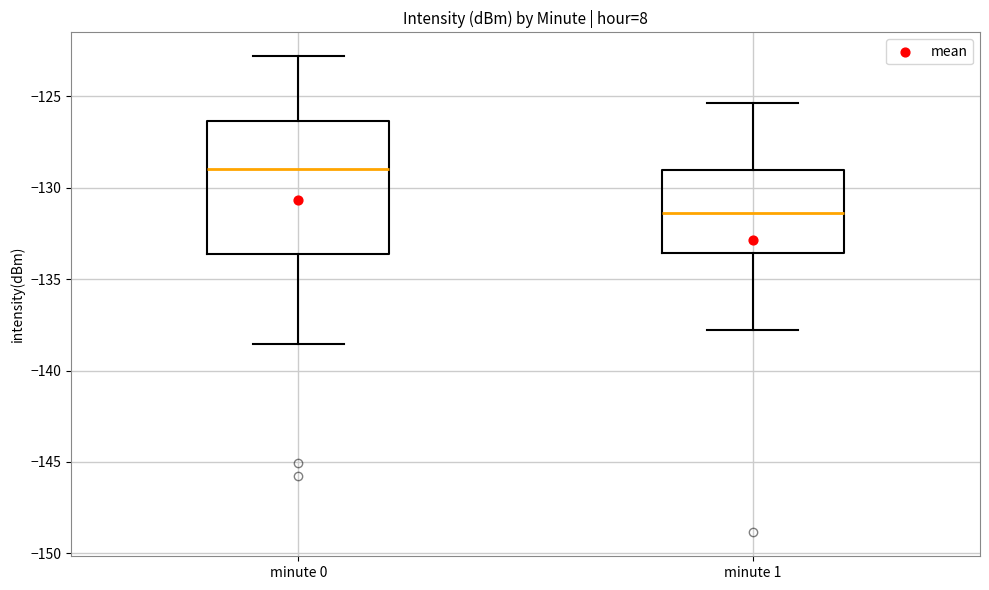

Comparing the boxes themselves (not the whiskers), which one is the tallest?

minute 0